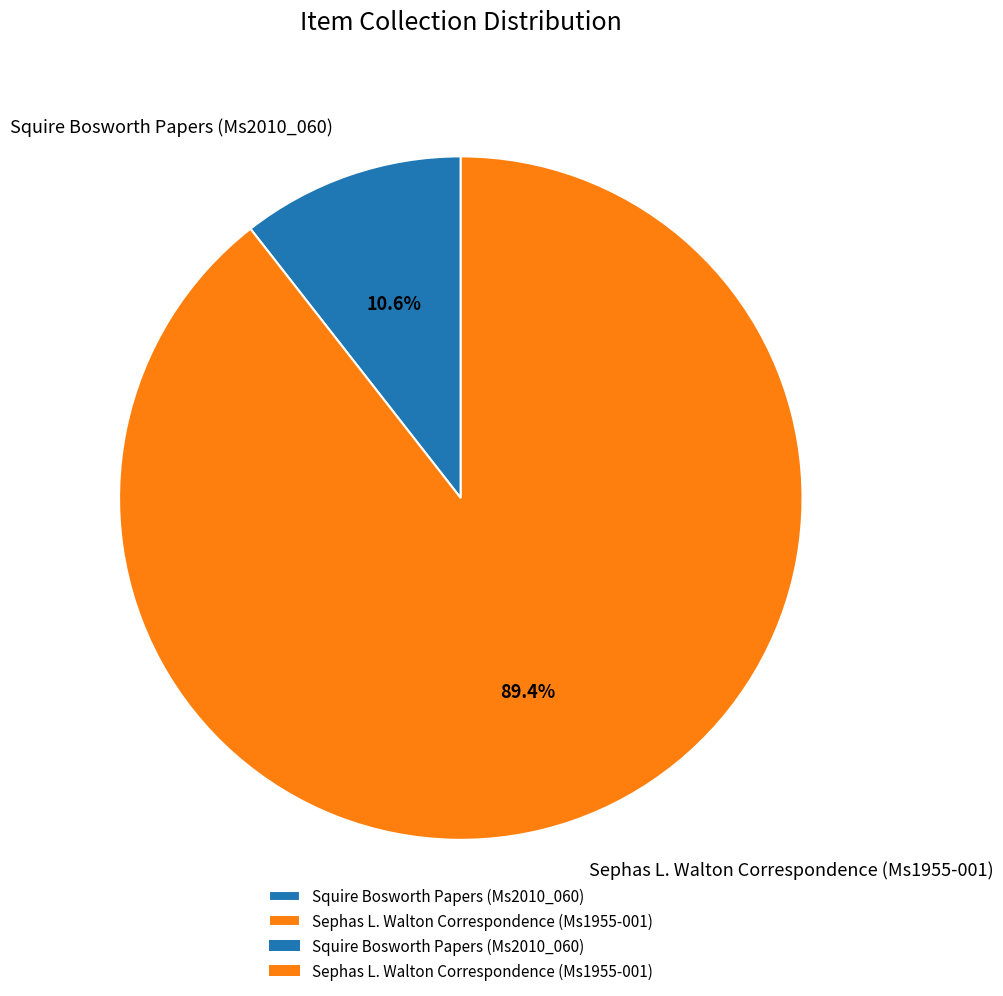

The Squire Bosworth Papers (Ms2010_060) slice represents 11% of the pie. True or false?

True